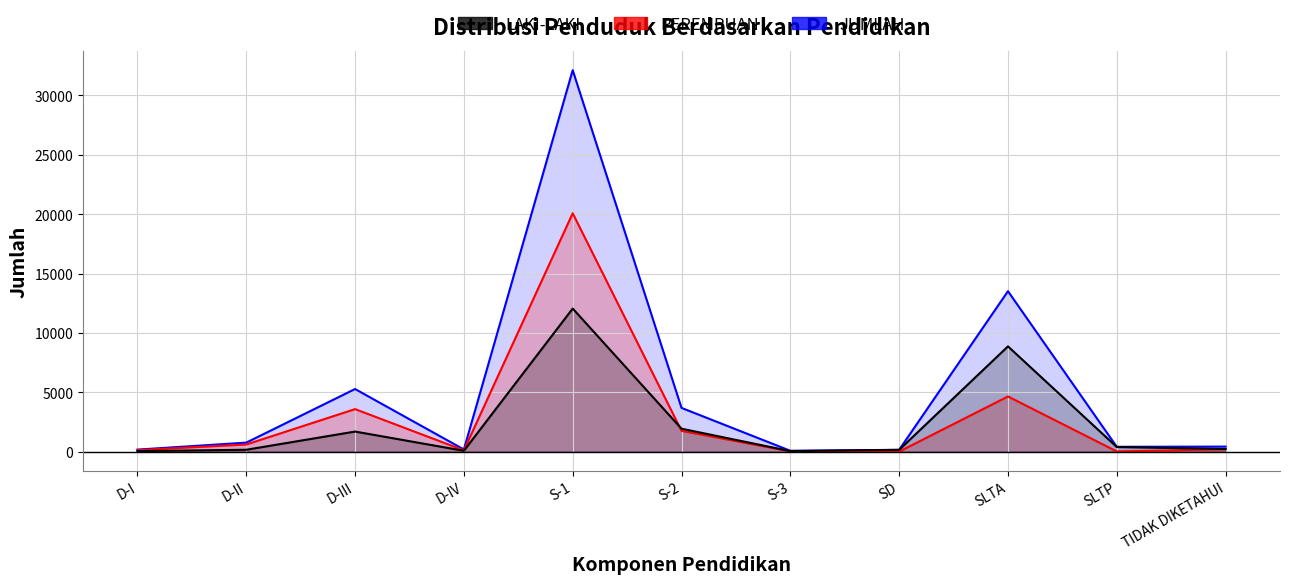

At D-IV, list the series in order from largest to smallest.

JUMLAH, PEREMPUAN, LAKI-LAKI